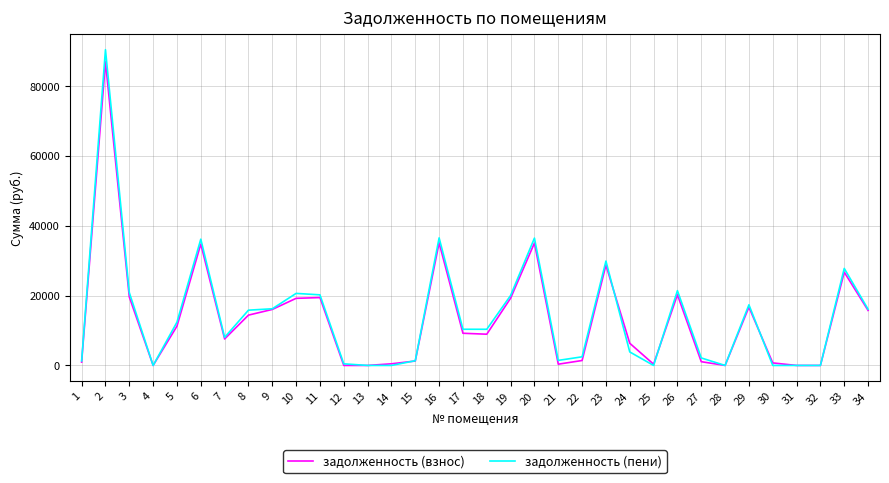

At how many categories does at least one series exceed 87039?

1